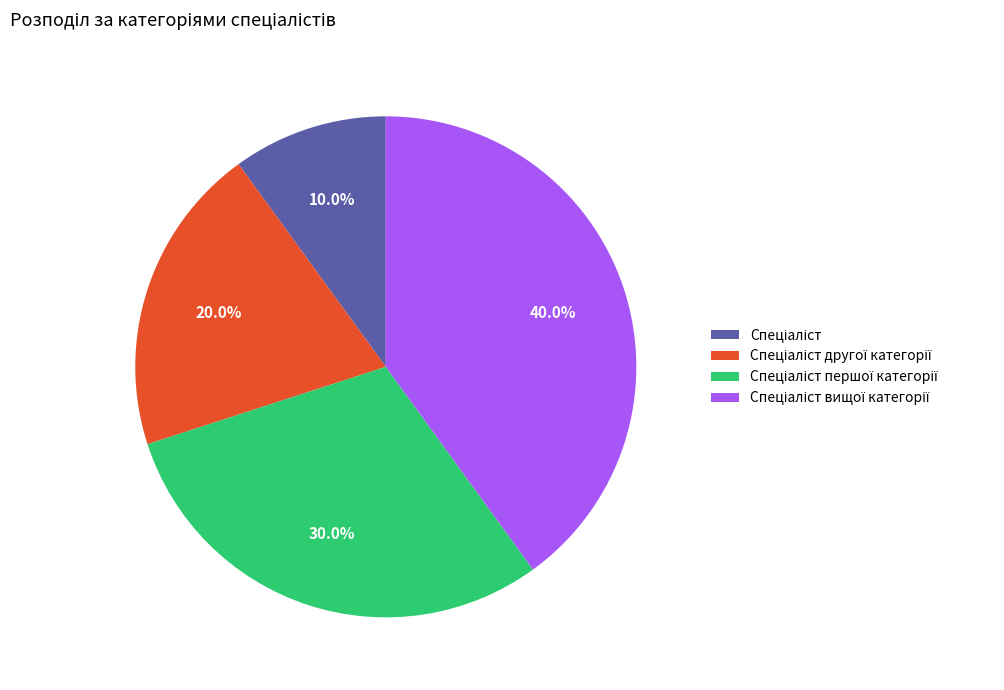

Does any single category account for the majority?

No